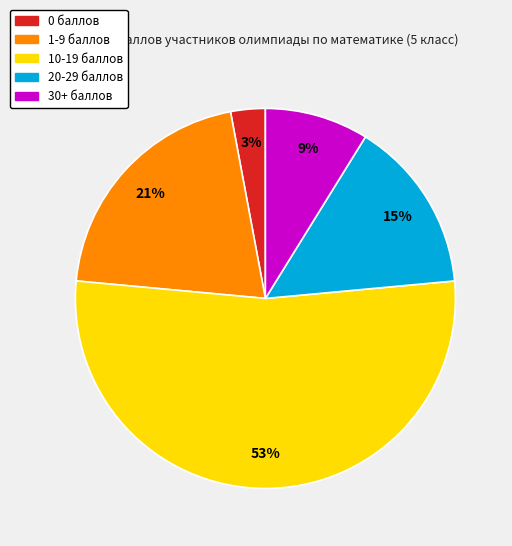

To the nearest percent, what is the average slice percentage?

20%